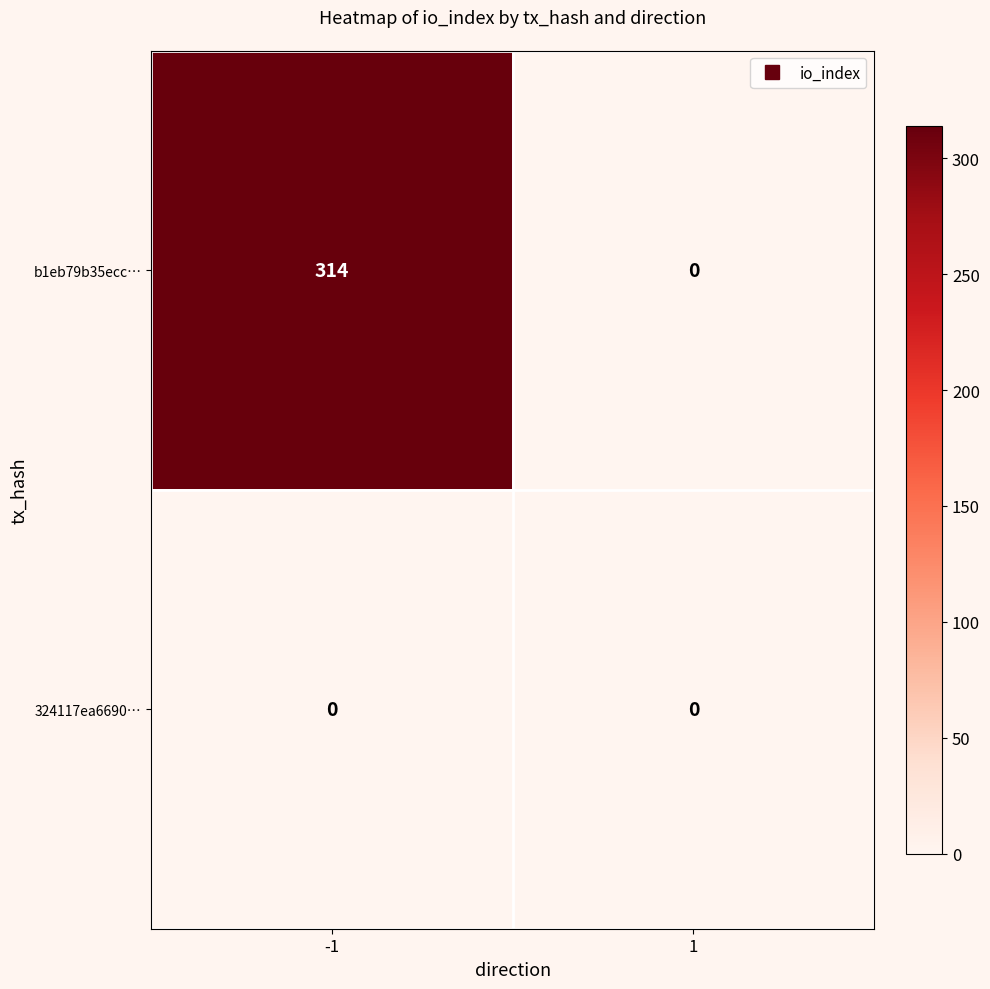

Reading left to right, transcribe all the data shown in this chart.

b1eb79b35ecc…: 314	0
324117ea6690…: 0	0